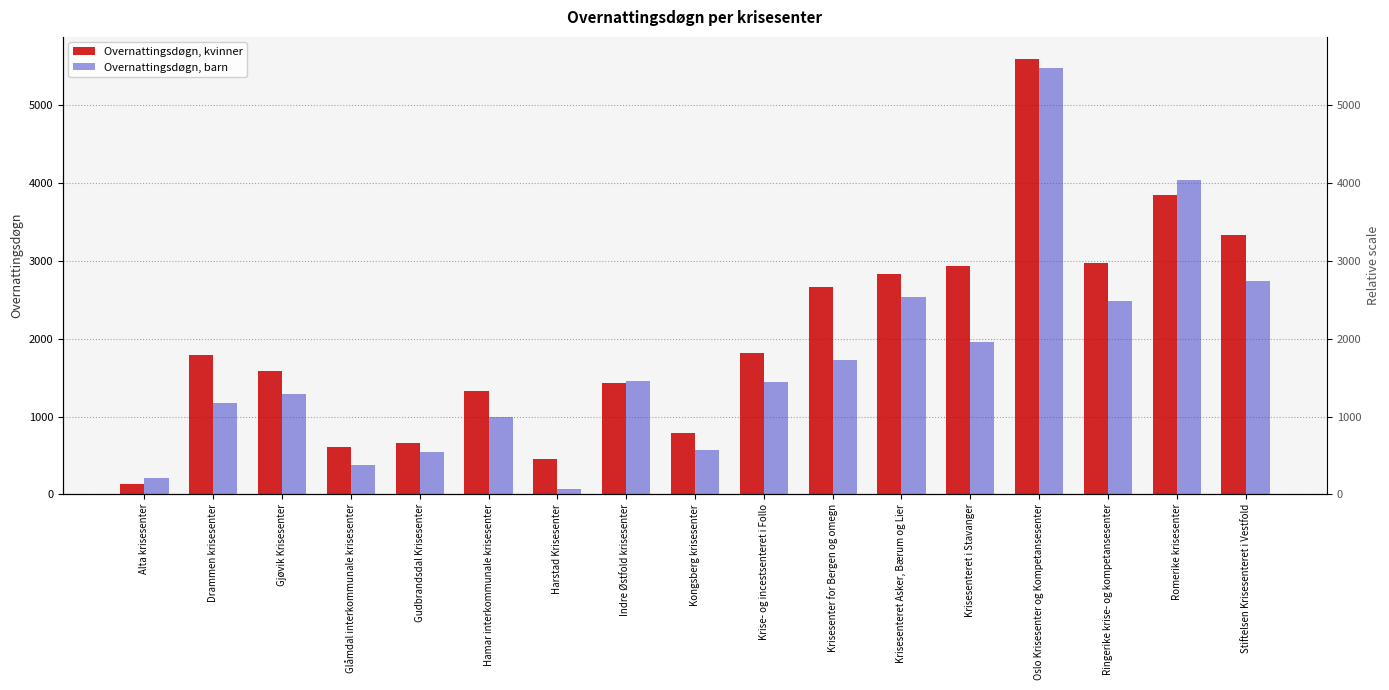

At how many categories does at least one series exceed 4342?

1